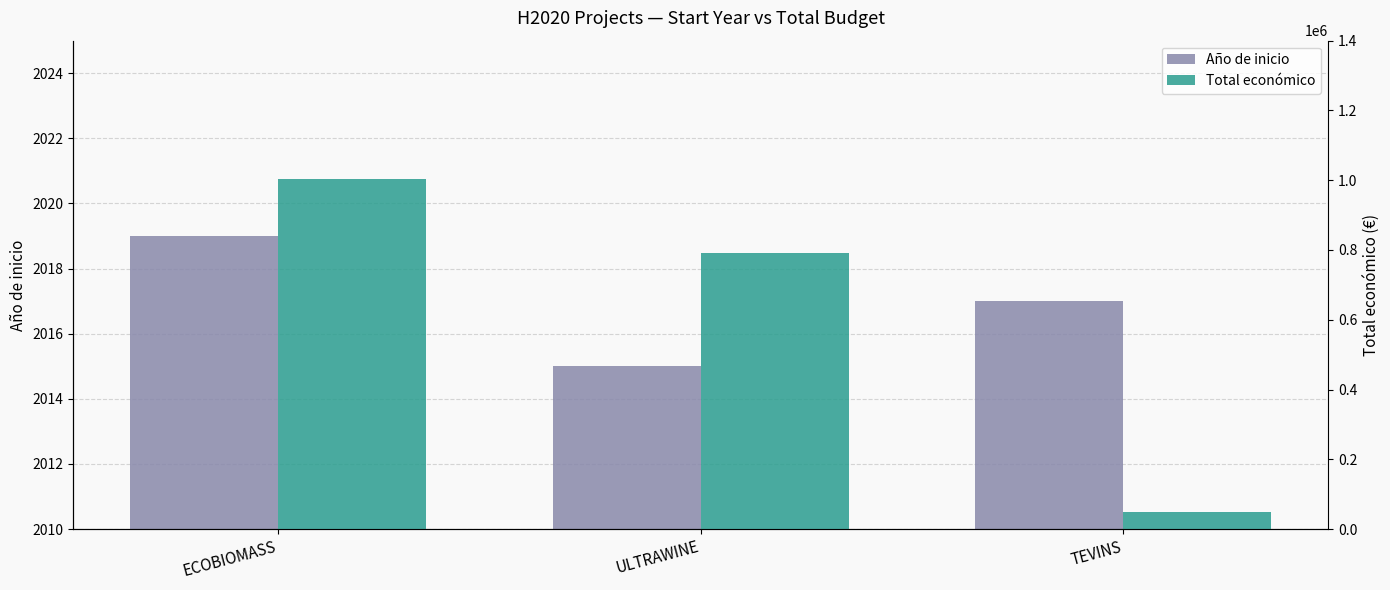

True or false: Total económico has a value of 50000 at TEVINS.

True